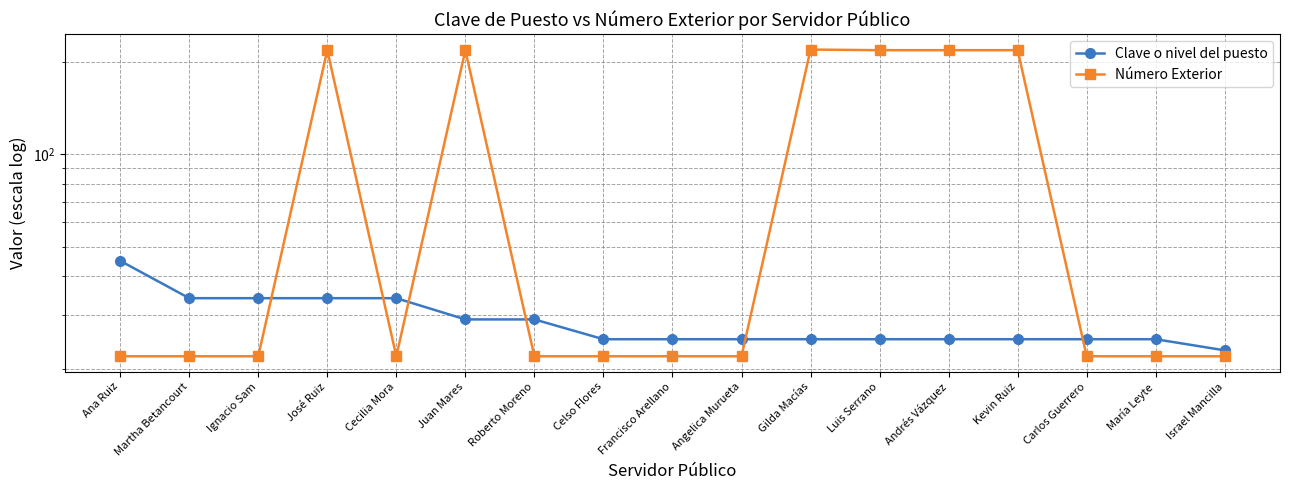

List the series in order of their overall mean, lowest first.

Clave o nivel del puesto, Número Exterior